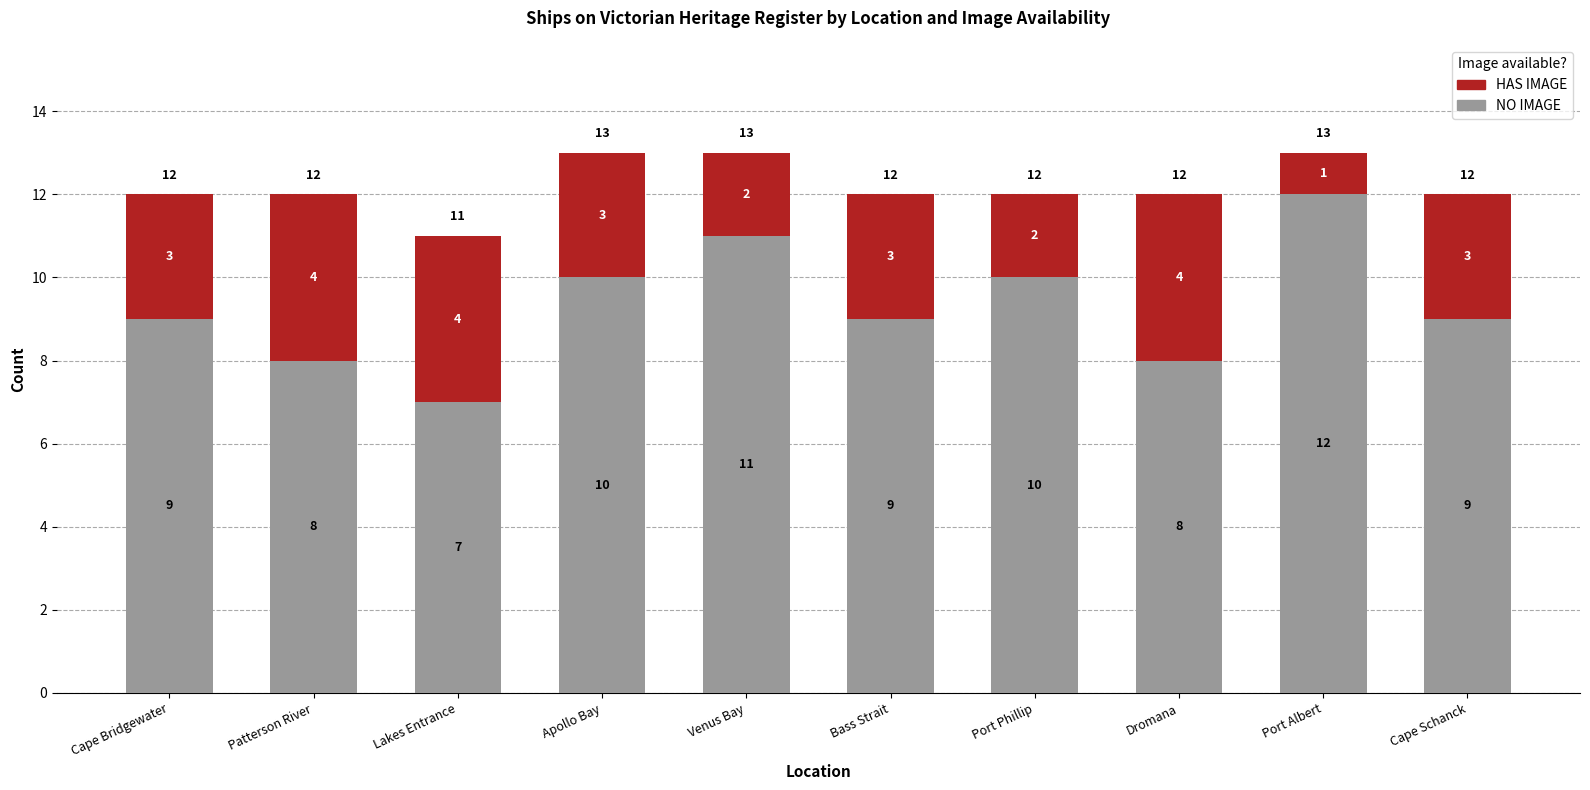

How many distinct data groups are displayed?

2